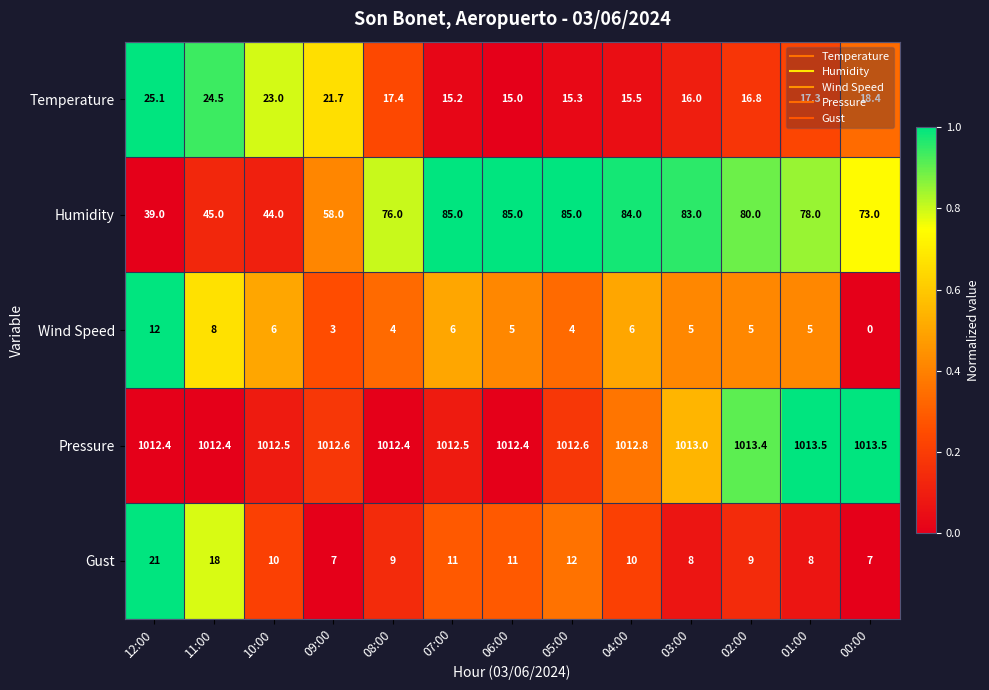

What is the sum of all Temperature values?

241.2